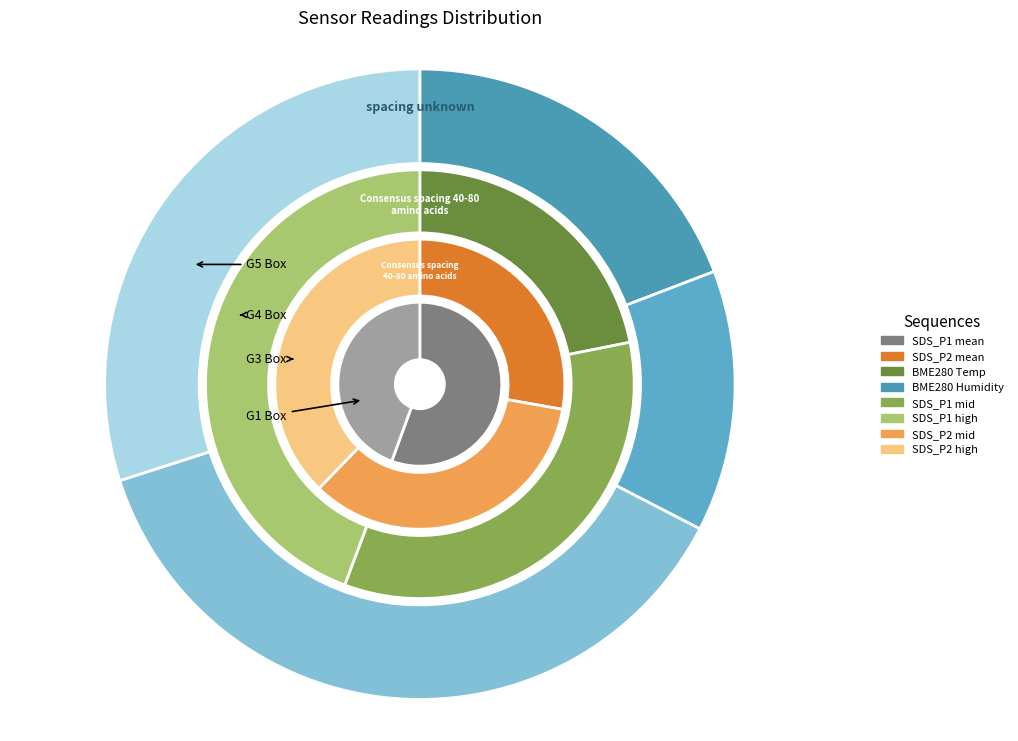

Does 22 account for over 50% of the chart?

No